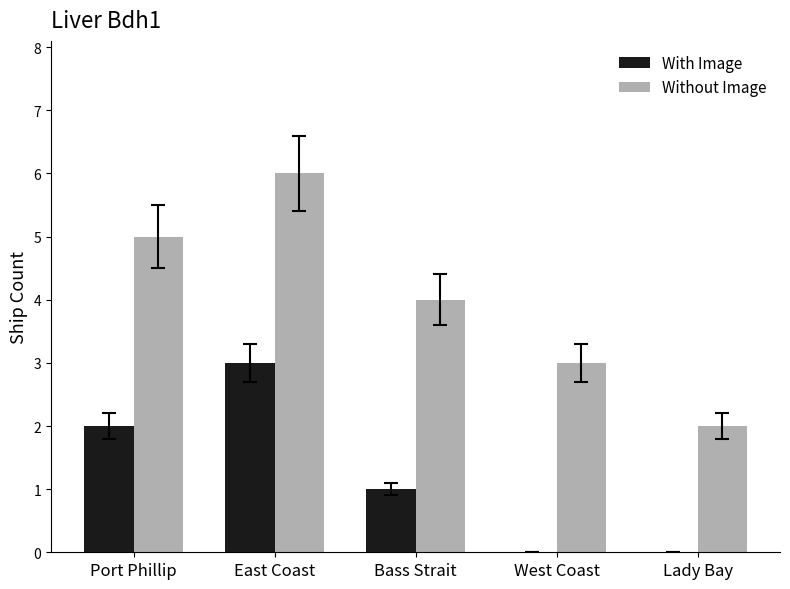

Which series has the largest total across all categories?

Without Image